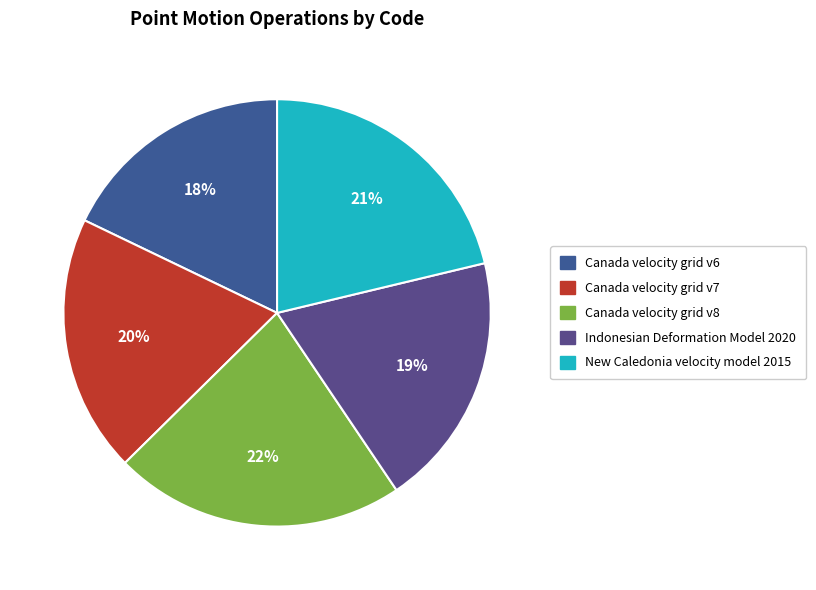

To the nearest percent, what portion does New Caledonia velocity model 2015 represent?

21%